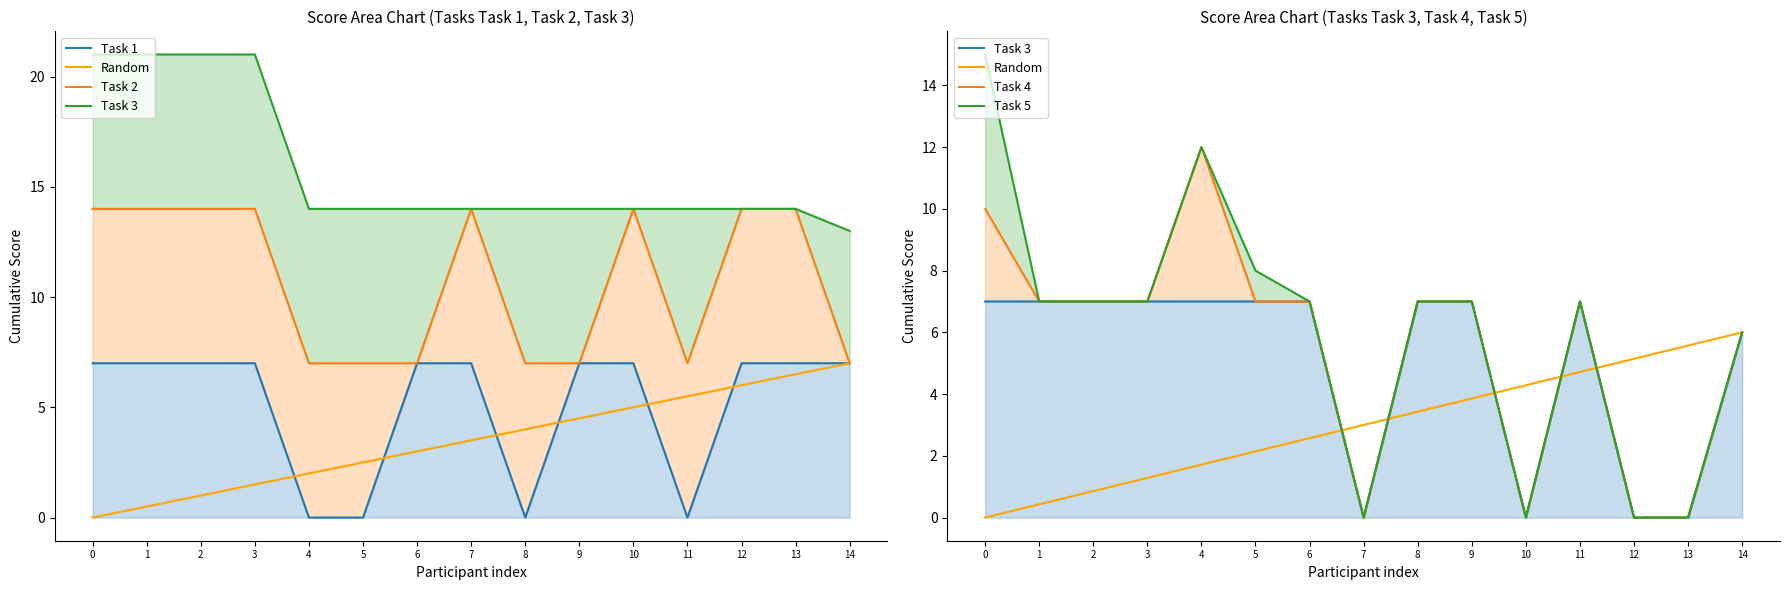

Reading right to left, extract all data points from this chart.

Task 1: 14=7.0	13=7.0	12=7.0	11=0.0	10=7.0	9=7.0	8=0.0	7=7.0	6=7.0	5=0.0	4=0.0	3=7.0	2=7.0	1=7.0	0=7.0
Random: 14=6.0	13=5.6	12=5.1	11=4.7	10=4.3	9=3.9	8=3.4	7=3.0	6=2.6	5=2.1	4=1.7	3=1.3	2=0.9	1=0.4	0=0.0
Task 2: 14=7.0	13=14.0	12=14.0	11=7.0	10=14.0	9=7.0	8=7.0	7=14.0	6=7.0	5=7.0	4=7.0	3=14.0	2=14.0	1=14.0	0=14.0
Task 3: 14=6.0	13=0.0	12=0.0	11=7.0	10=0.0	9=7.0	8=7.0	7=0.0	6=7.0	5=7.0	4=7.0	3=7.0	2=7.0	1=7.0	0=7.0
Task 4: 14=6.0	13=0.0	12=0.0	11=7.0	10=0.0	9=7.0	8=7.0	7=0.0	6=7.0	5=7.0	4=12.0	3=7.0	2=7.0	1=7.0	0=10.0
Task 5: 14=6.0	13=0.0	12=0.0	11=7.0	10=0.0	9=7.0	8=7.0	7=0.0	6=7.0	5=8.0	4=12.0	3=7.0	2=7.0	1=7.0	0=15.0